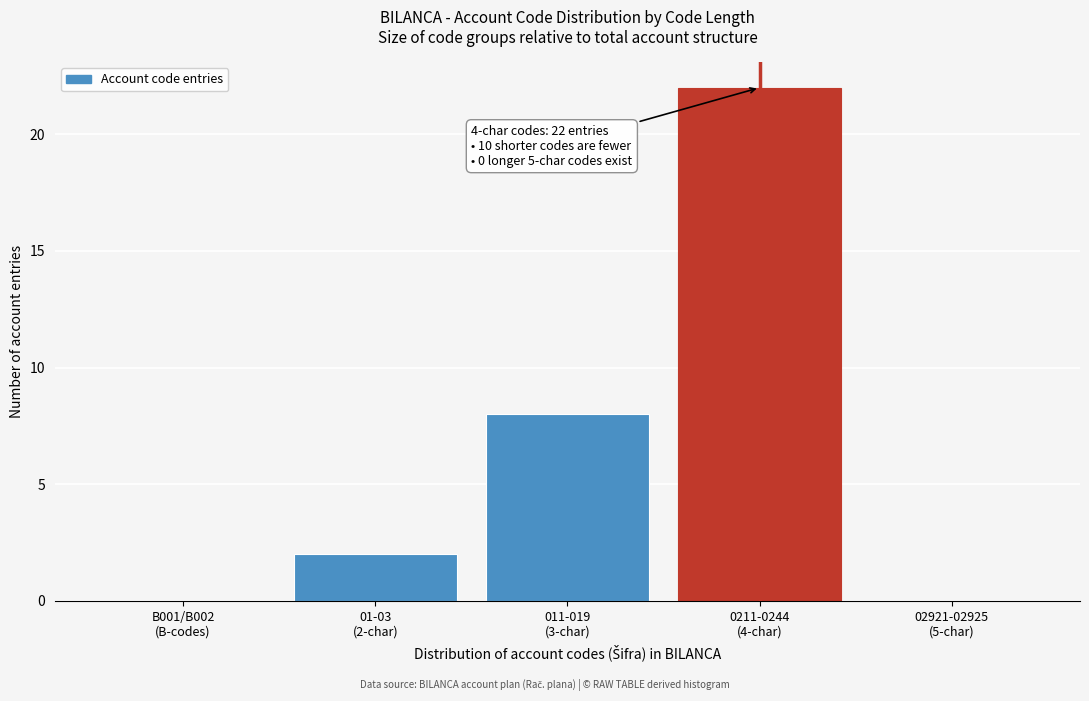

What is the sum of all values?

32